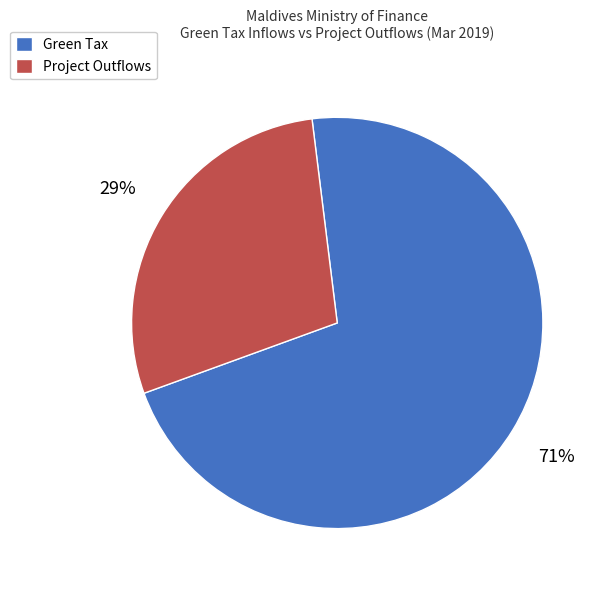

Which slice is the smallest?

Project Outflows